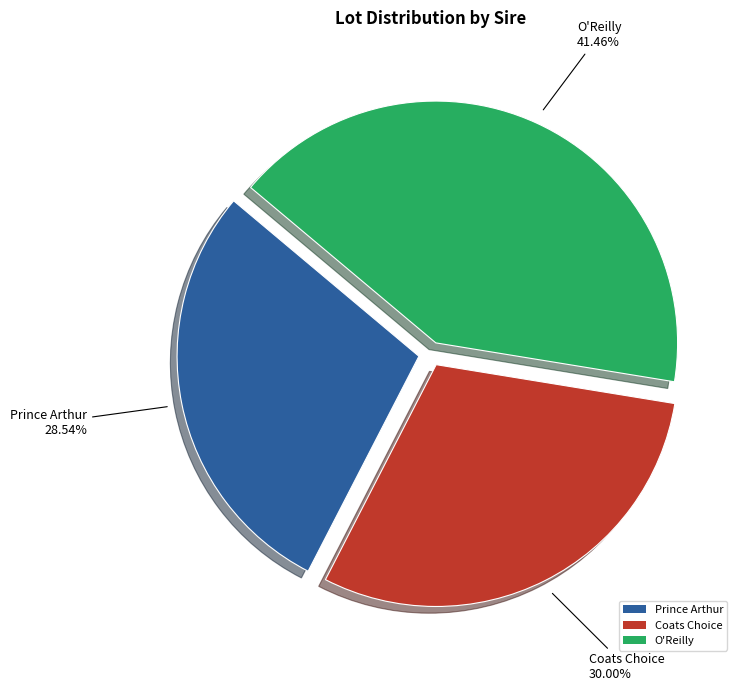

The Coats Choice slice represents 30% of the pie. True or false?

True